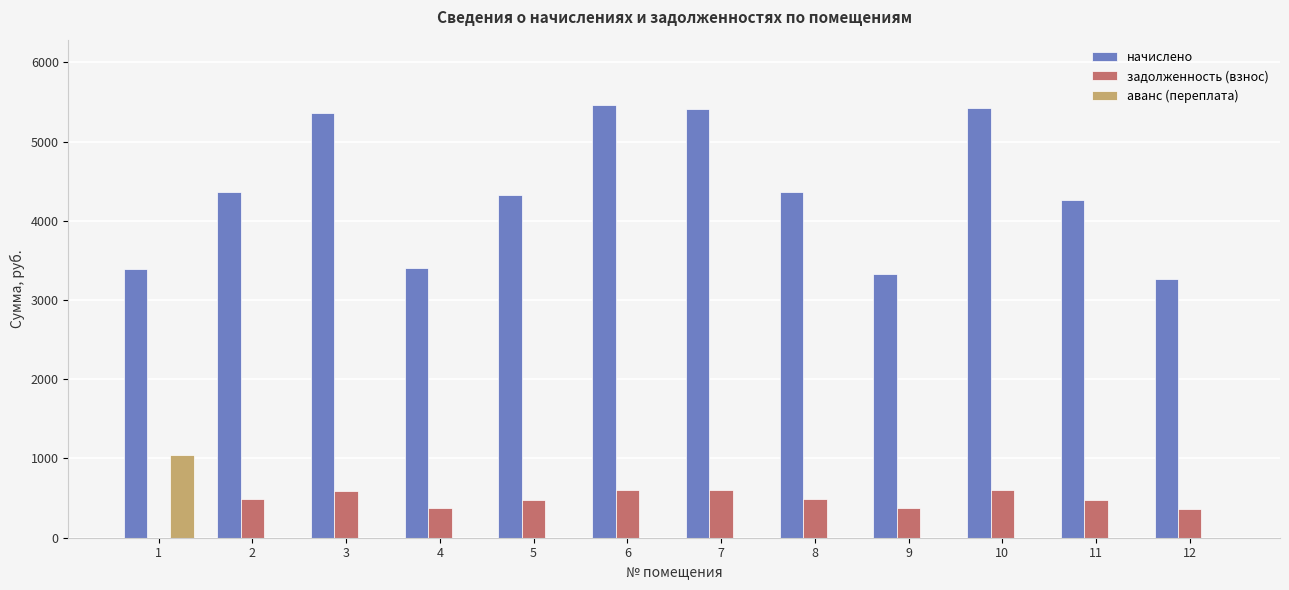

What is the difference between the задолженность (взнос) values at 11 and 12?

110.8